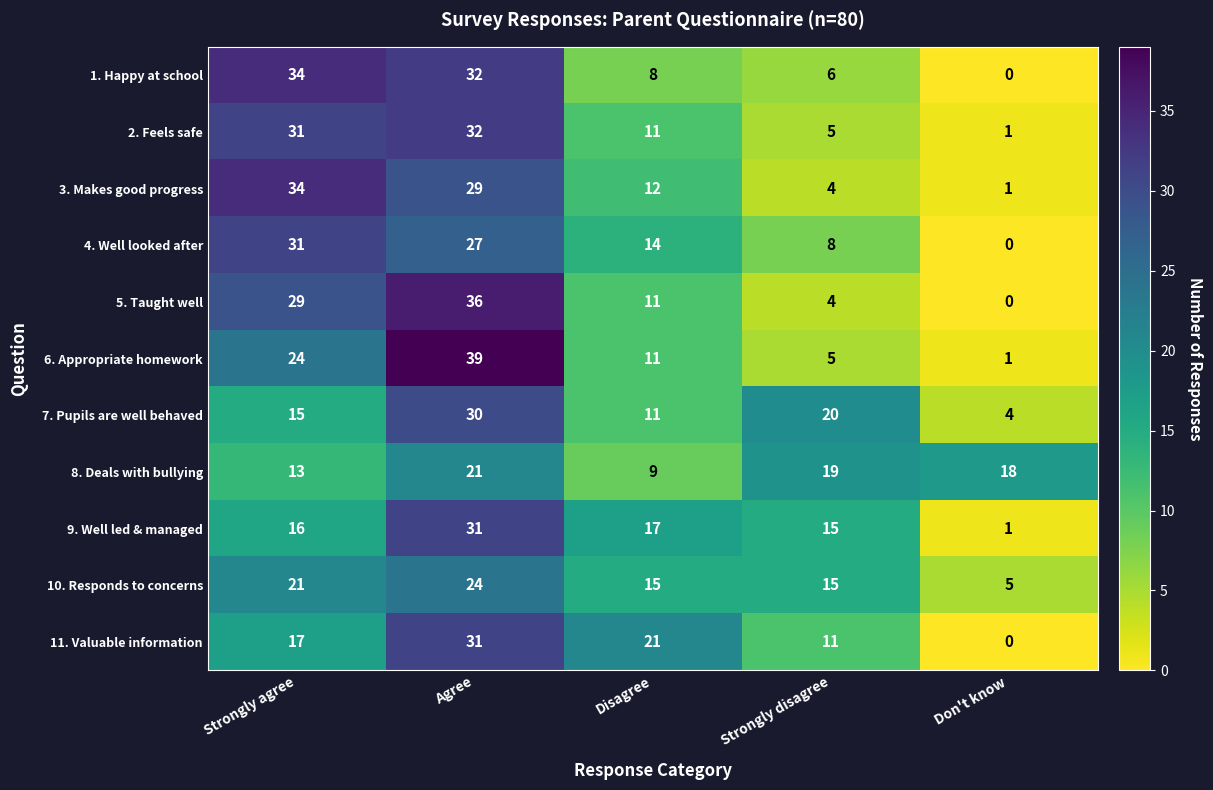

True or false: 7. Pupils are well behaved has a value of 8 at Strongly agree.

False